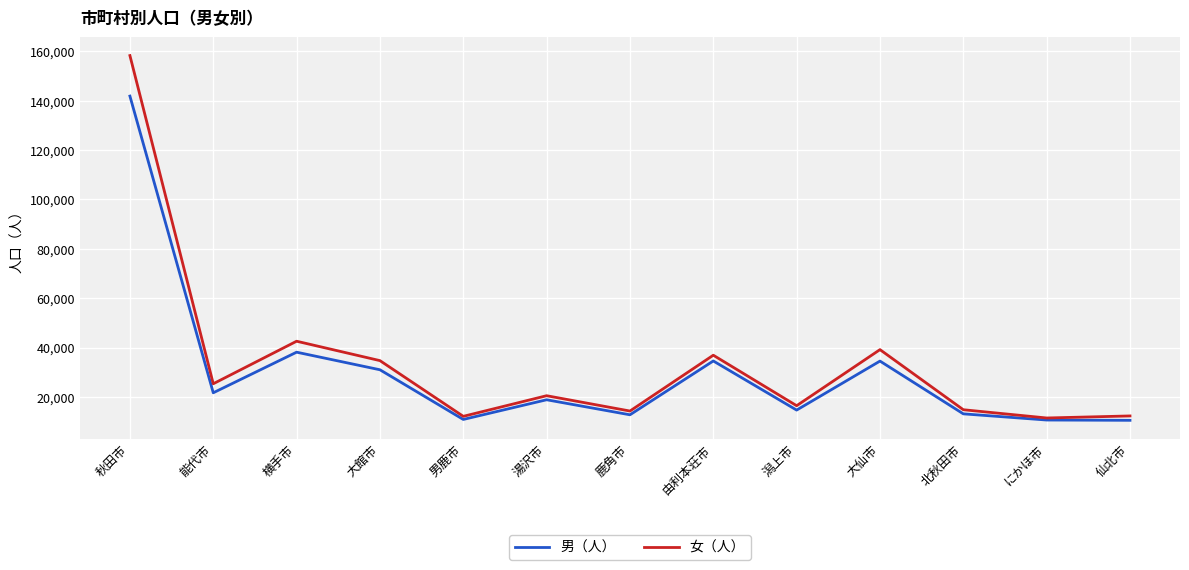

How many interior local peaks does the 女（人） series have?

4